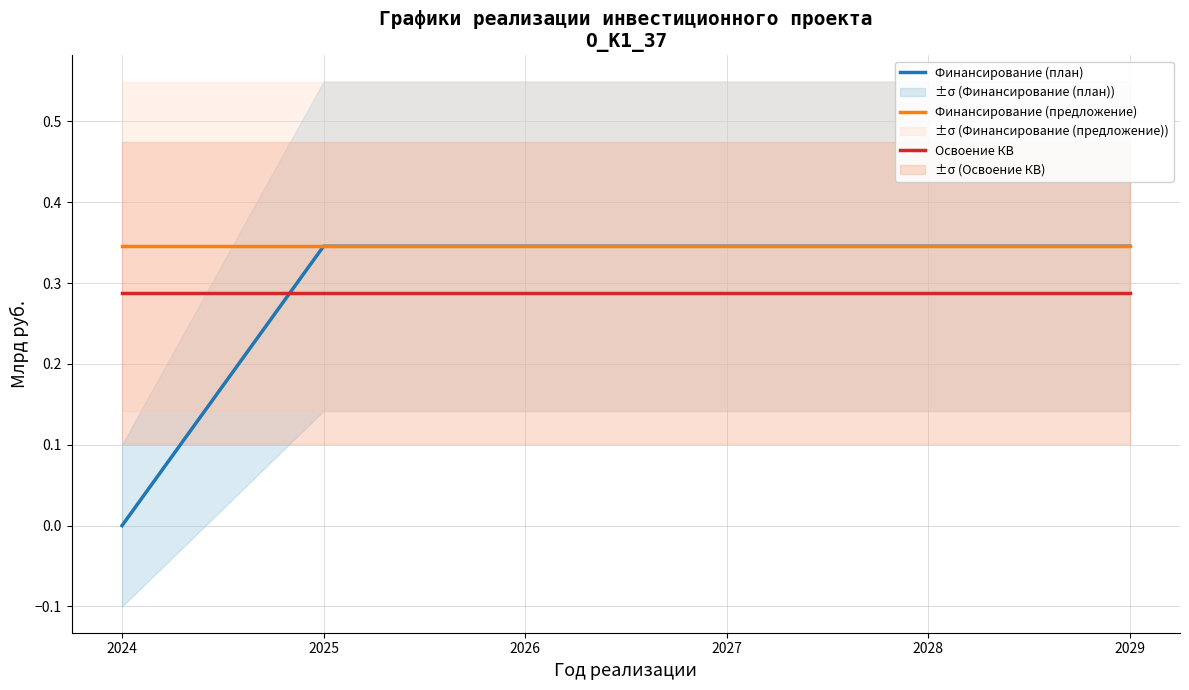

Which category has the lowest value in the Финансирование (предложение) series?

2024